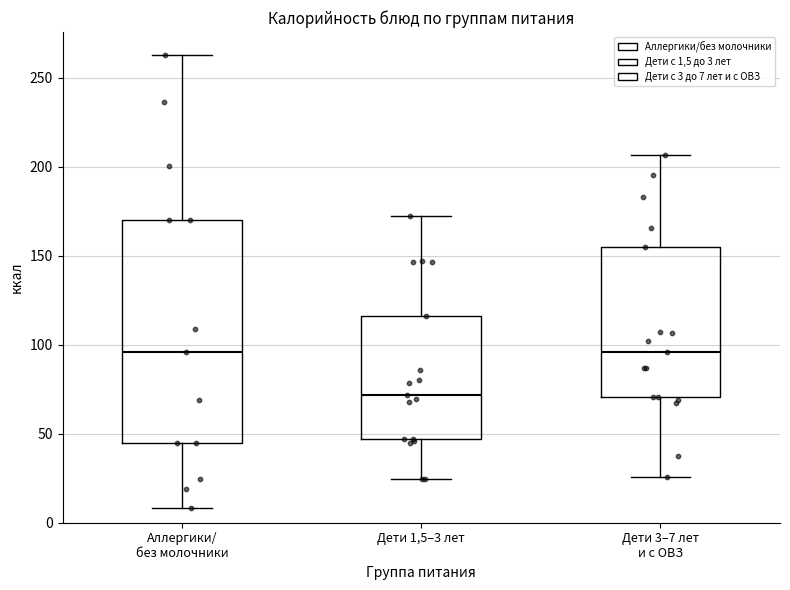

Which box is the tallest, from its lower edge to its upper edge?

Аллергики/ без молочники